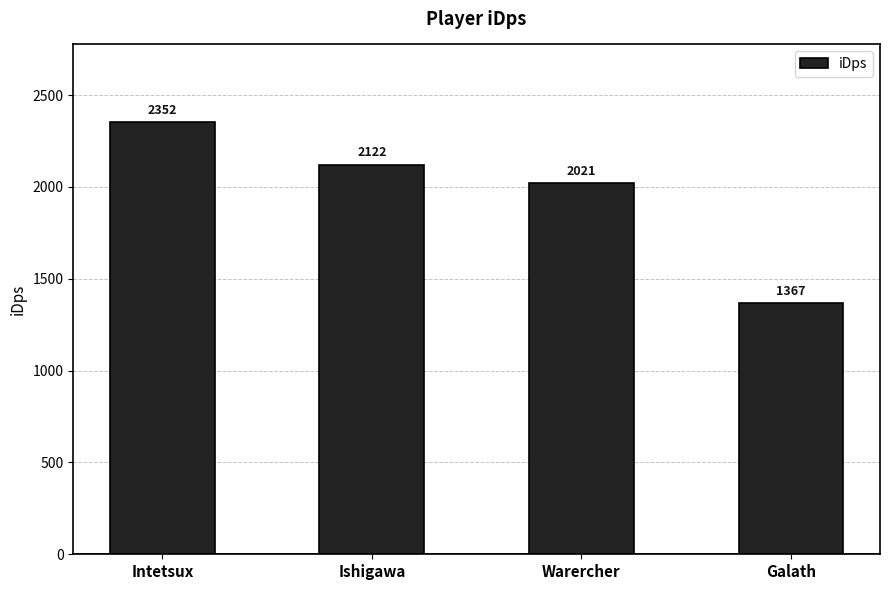

What is the difference between the values at Galath and Ishigawa?

754.5